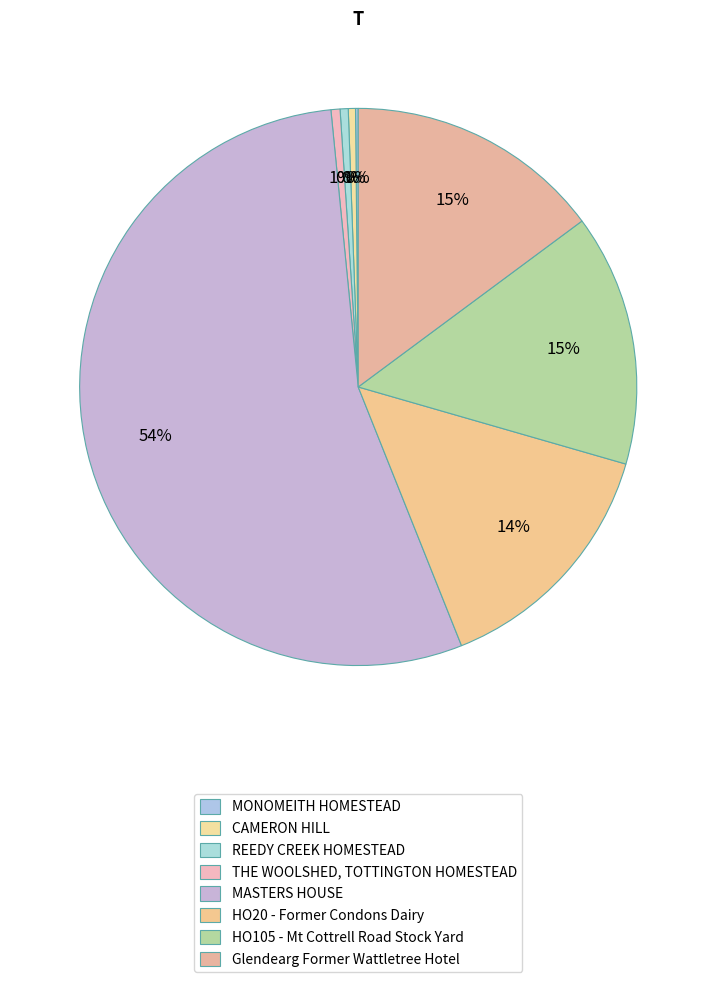

Approximately how many times larger is the value at REEDY CREEK HOMESTEAD compared to MONOMEITH HOMESTEAD?

3.0